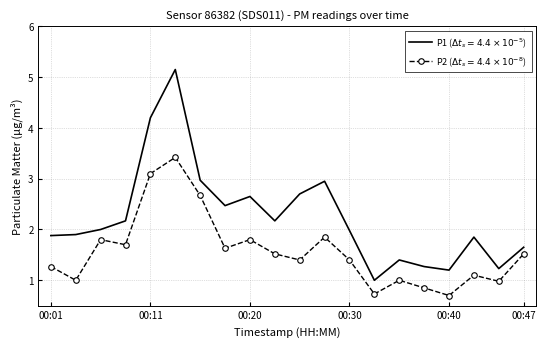

What is the minimum value shown in the chart?

0.7